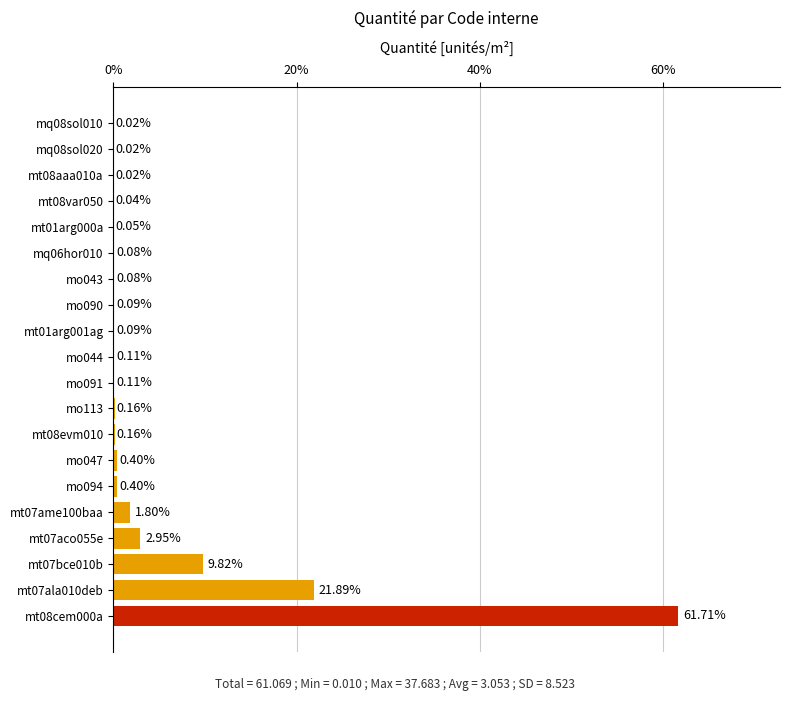

What is the change in value from mt07aco055e to mo113?

-2.8